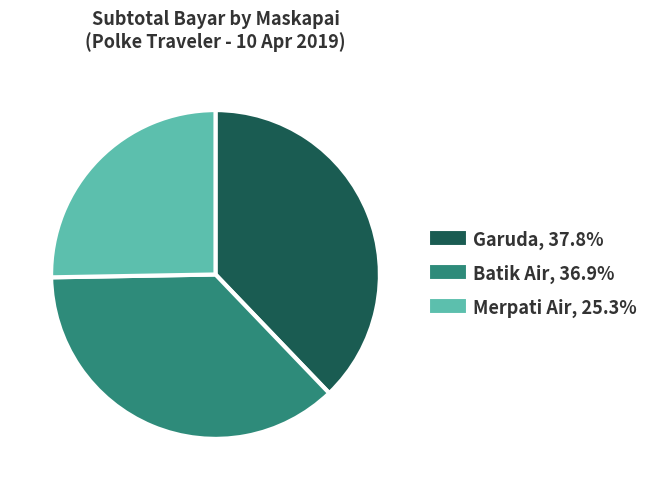

Between Merpati Air and Batik Air, which is larger?

Batik Air